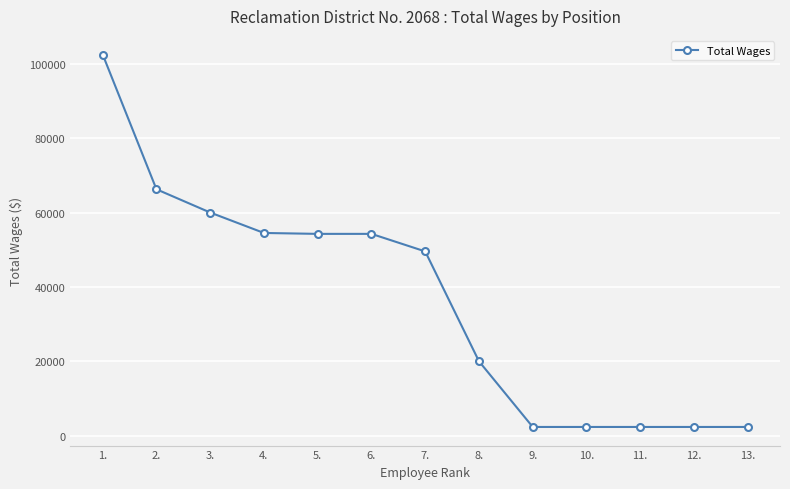

What is the average value?

36424